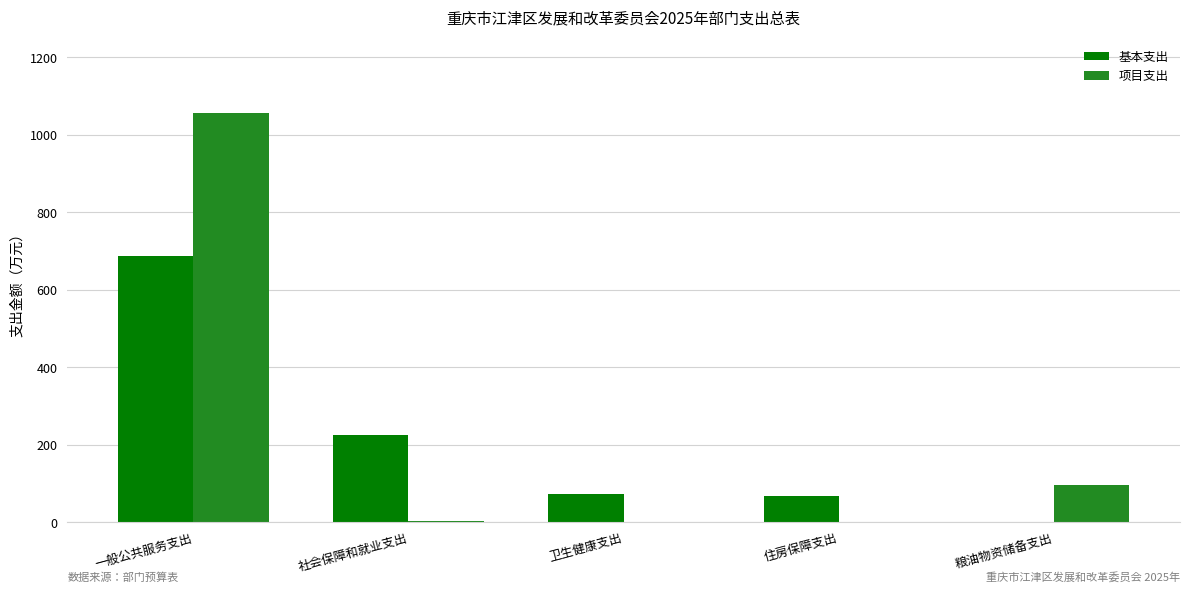

The 基本支出 series shows 120.2 at 卫生健康支出. True or false?

False